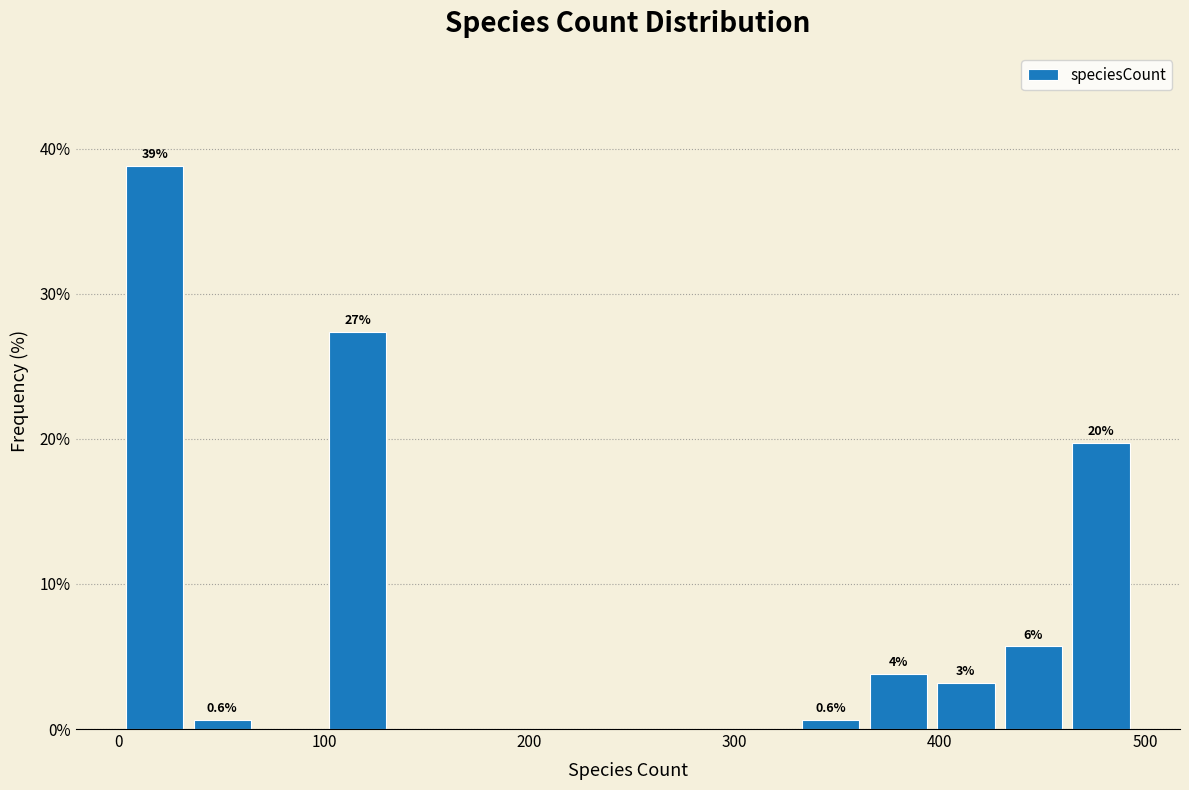

Read against the x-axis, roughly where is the centre of the tallest bar?

20